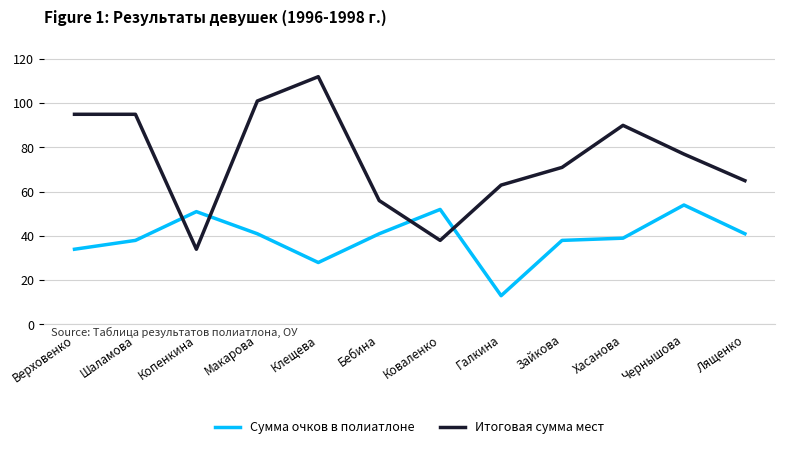

True or false: Итоговая сумма мест has a value of 65 at Лященко.

True